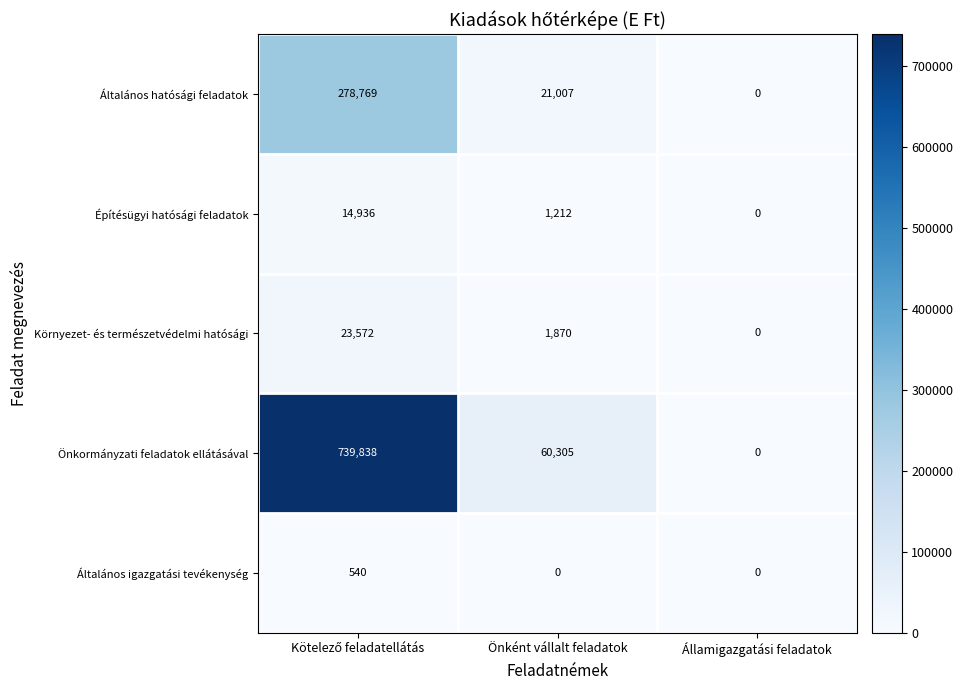

Reading left to right, extract all data points from this chart.

Általános hatósági feladatok: 278769	21007	0
Építésügyi hatósági feladatok: 14936	1212	0
Környezet- és természetvédelmi hatósági: 23572	1870	0
Önkormányzati feladatok ellátásával: 739838	60305	0
Általános igazgatási tevékenység: 540	0	0